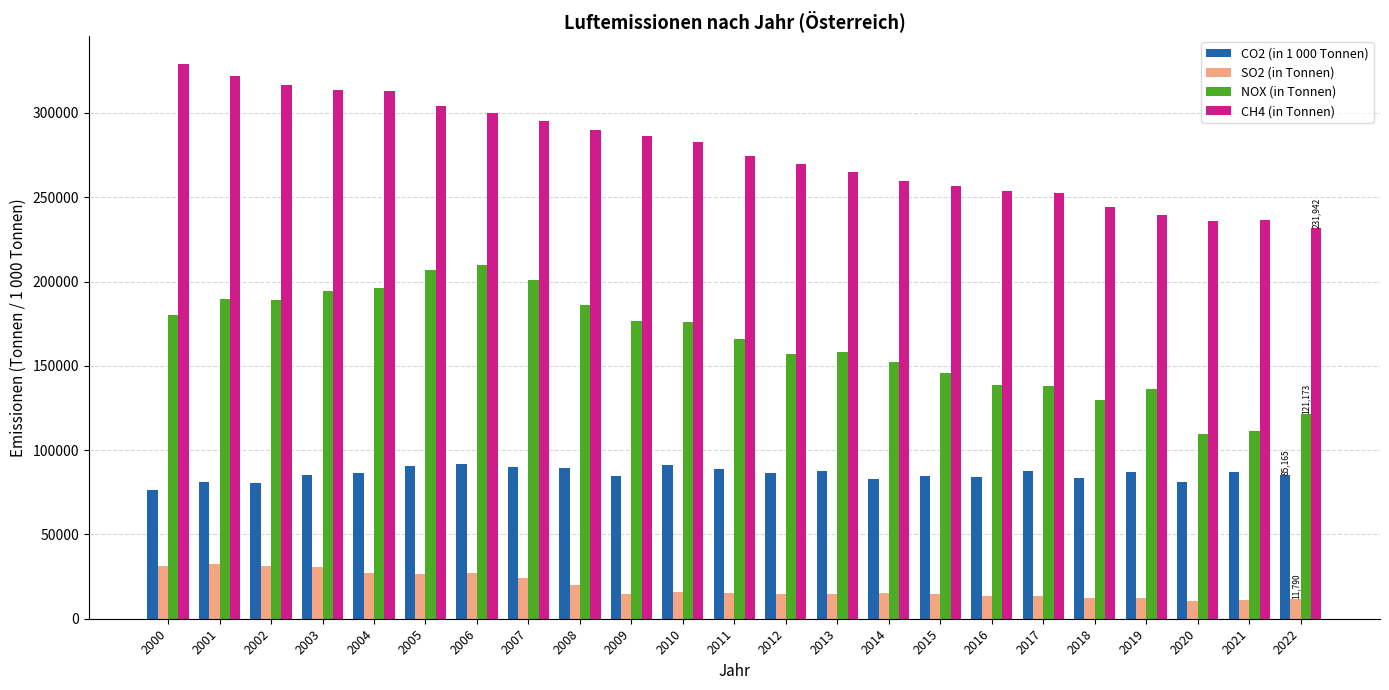

What is the maximum value shown in the chart?

329027.3